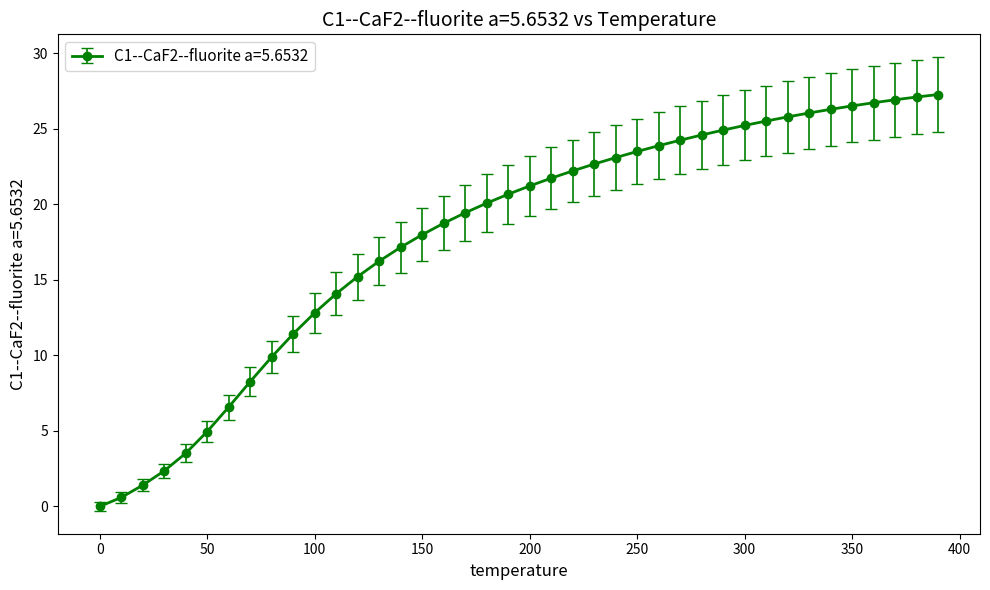

What is the maximum value shown in the chart?

27.3